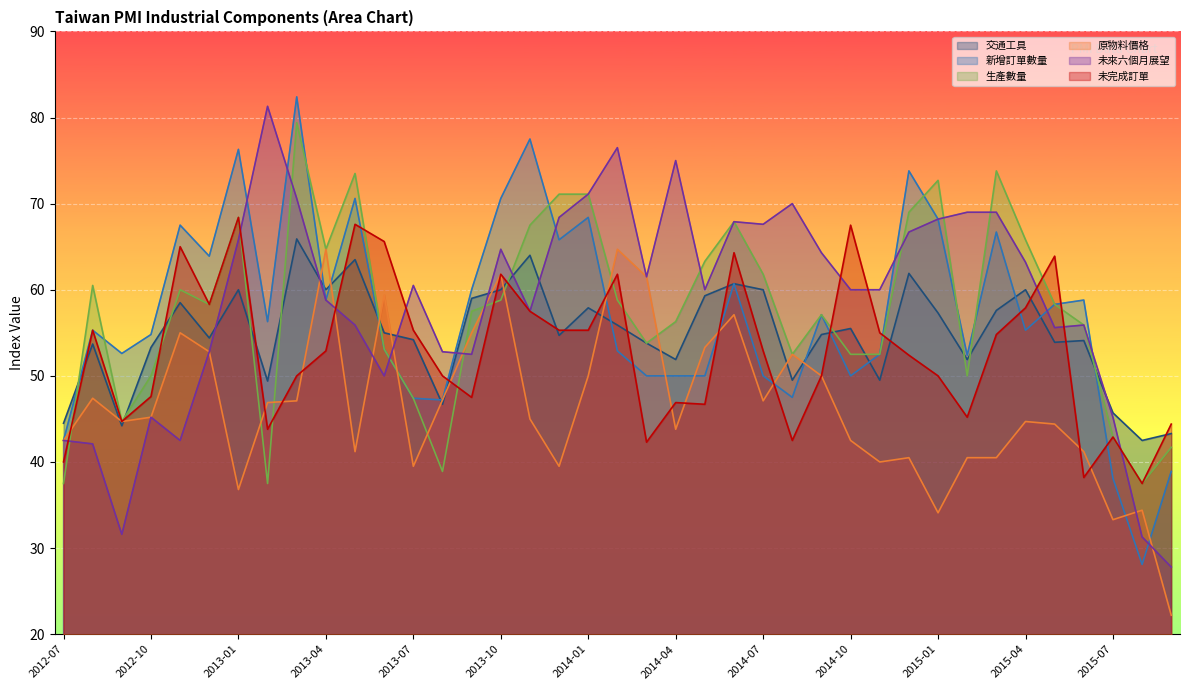

At which label is 未完成訂單 closest to 52?

2014-12